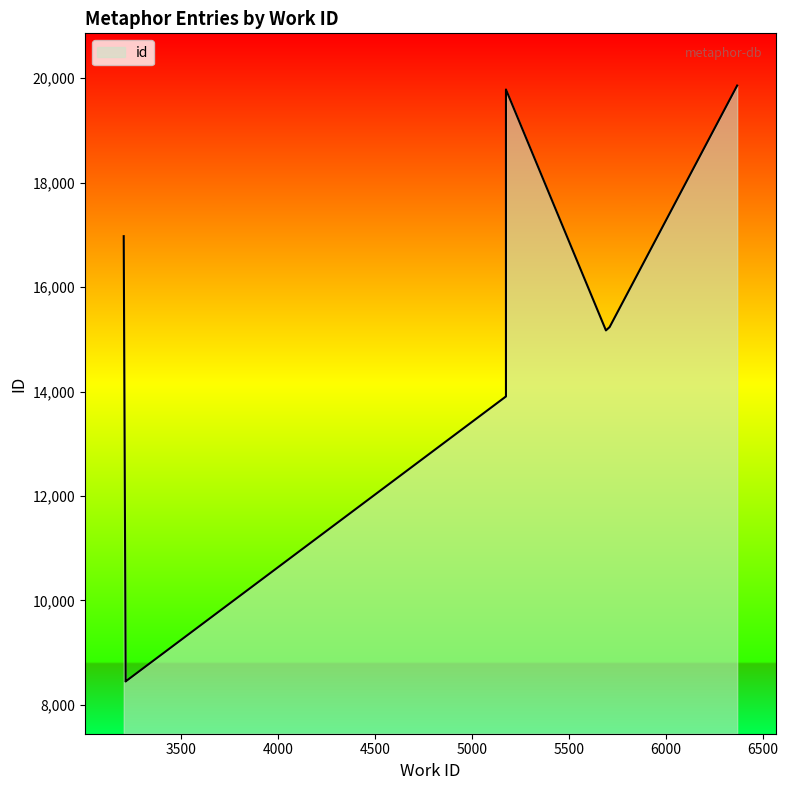

How many data points are above 15171?

4